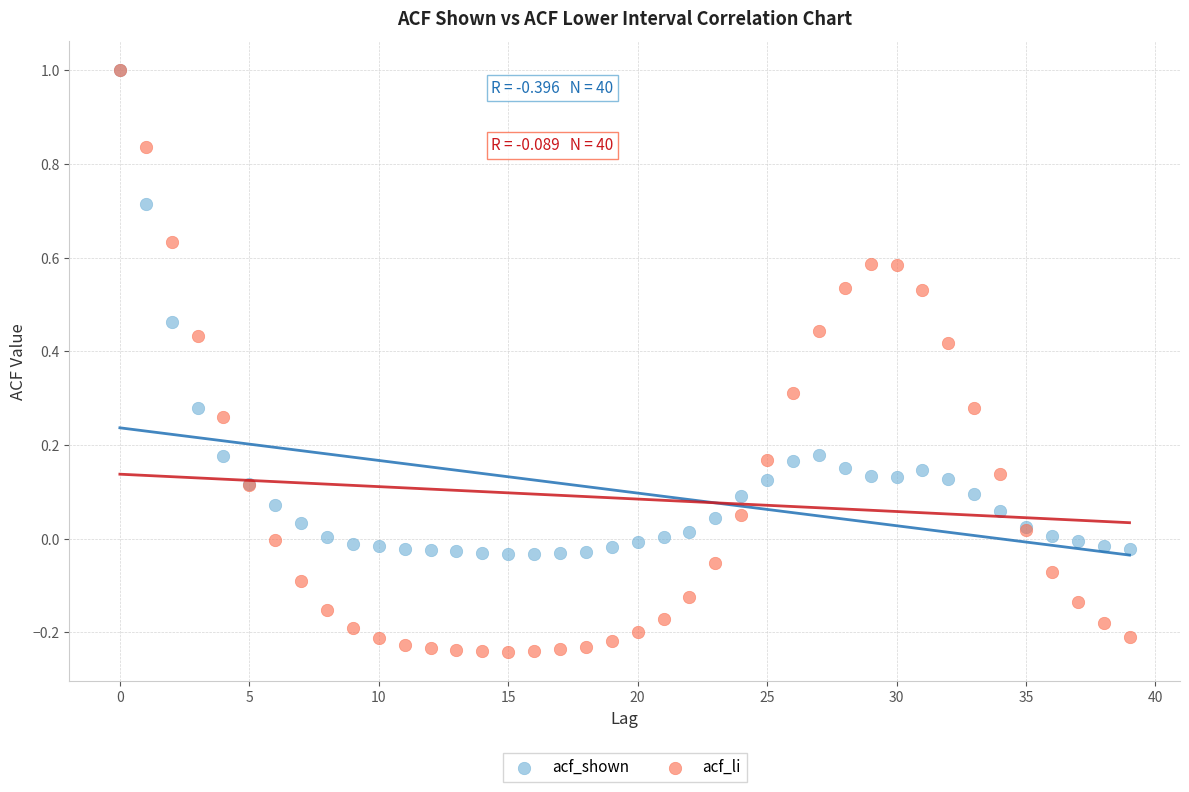

What are all the series names shown in the legend?

acf_shown, acf_li